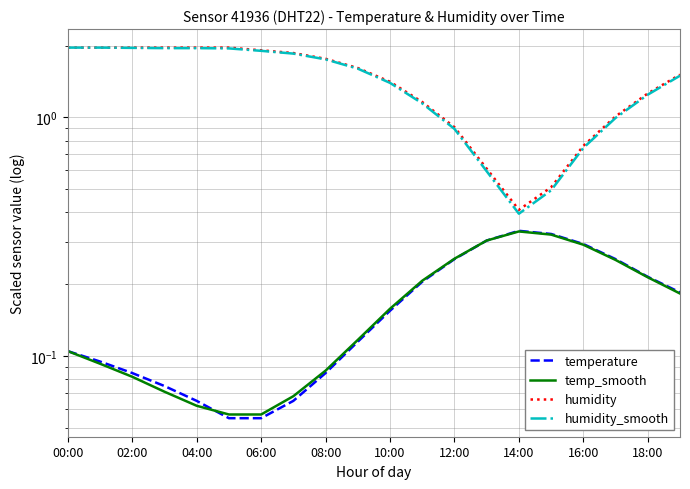

What is the maximum value shown in the chart?

2.0